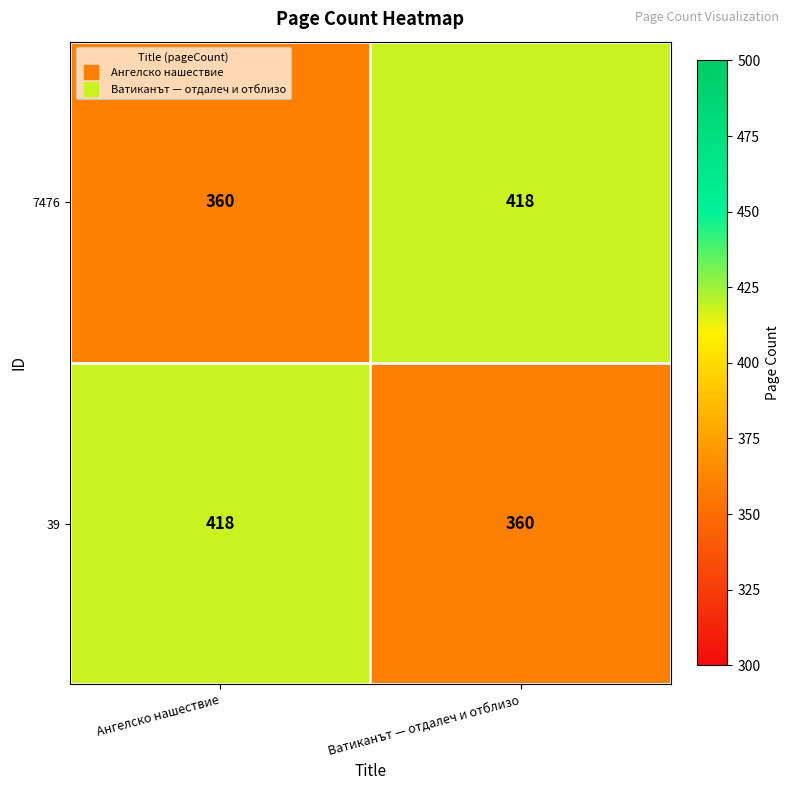

What is the total value across all series at Ангелско нашествие?

778